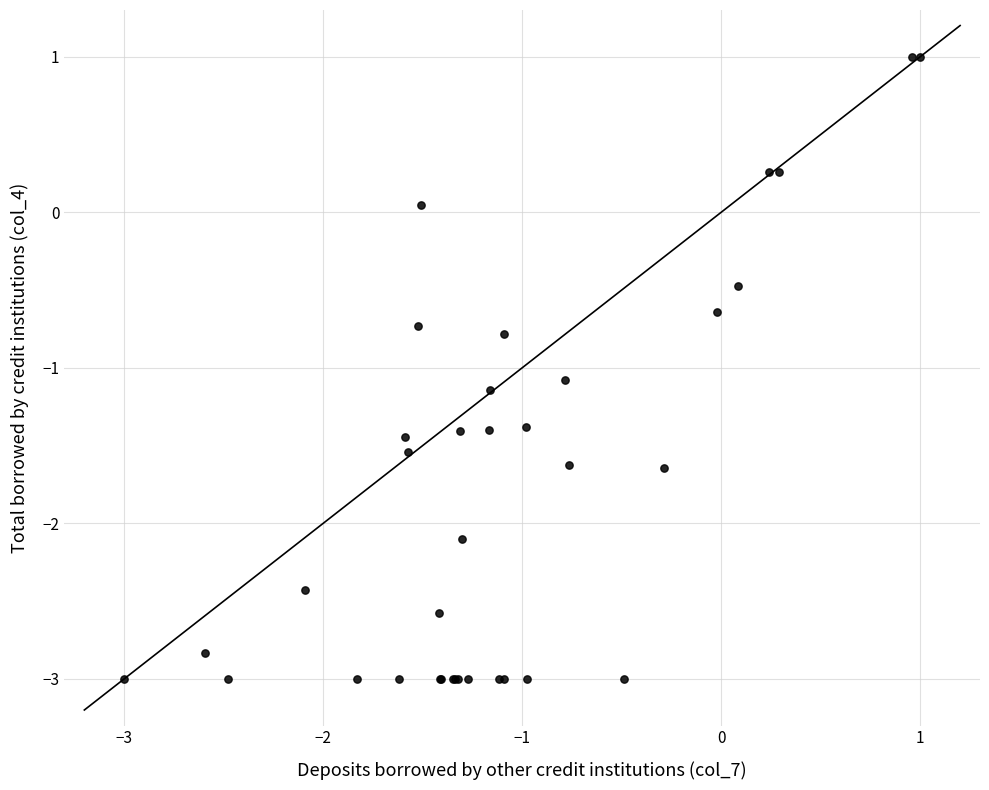

What Y value in the scatter plot is closest to -1?

-1.1